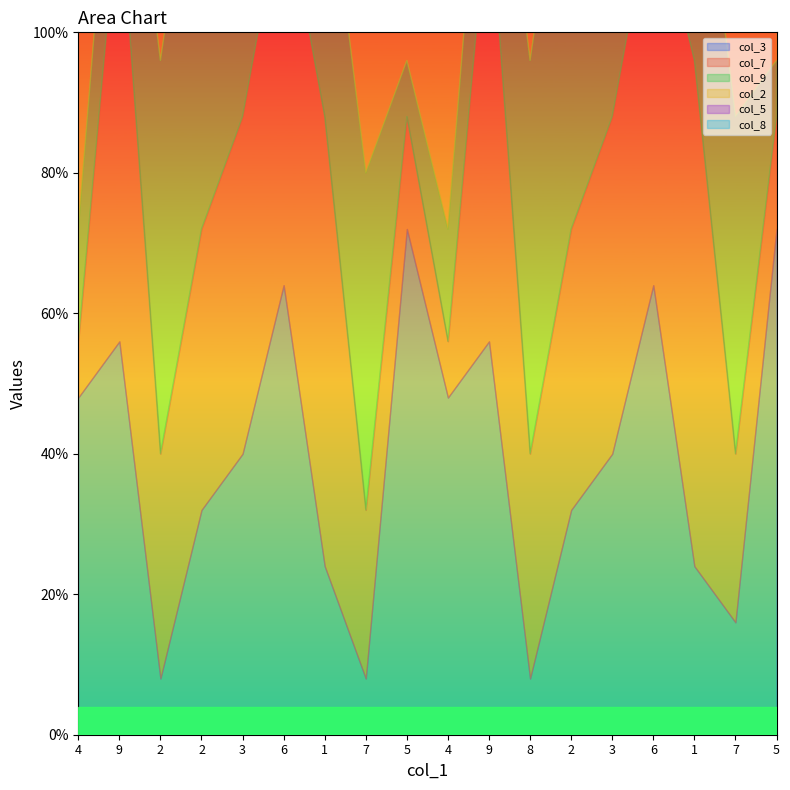

How many data points in col_3 are less than 5?

8